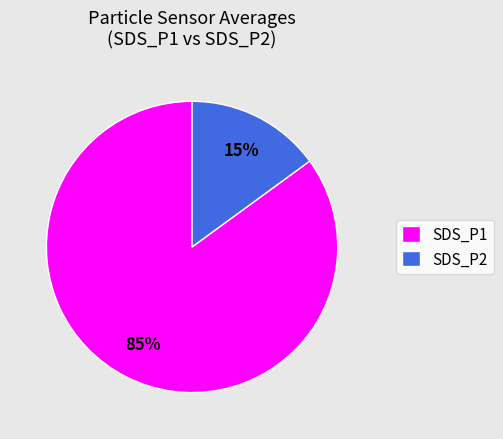

Which category has the smallest portion of the pie?

SDS_P2